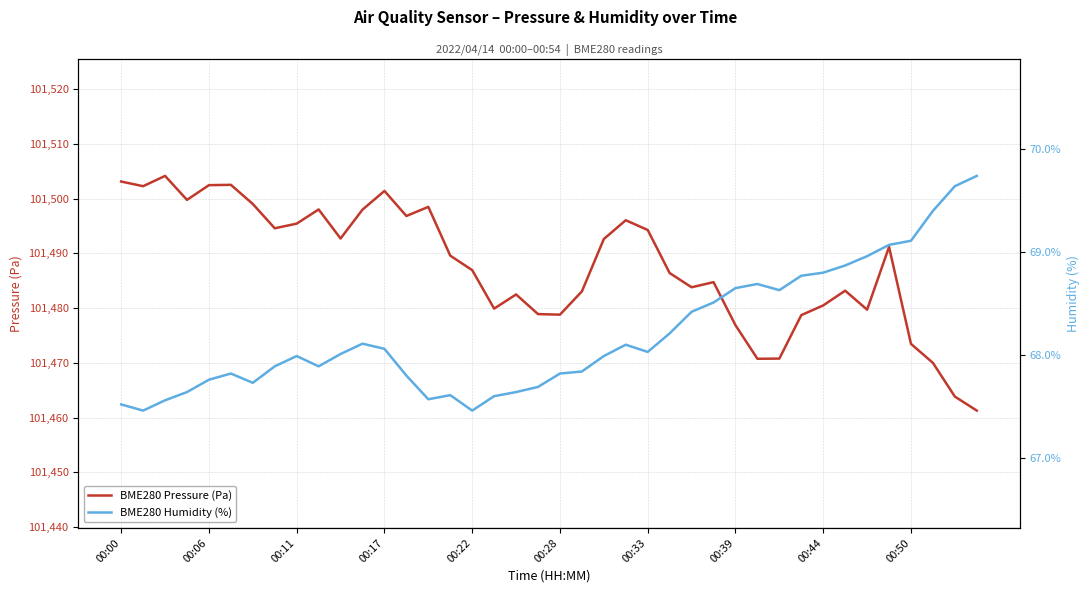

At how many categories does at least one series exceed 66913?

40